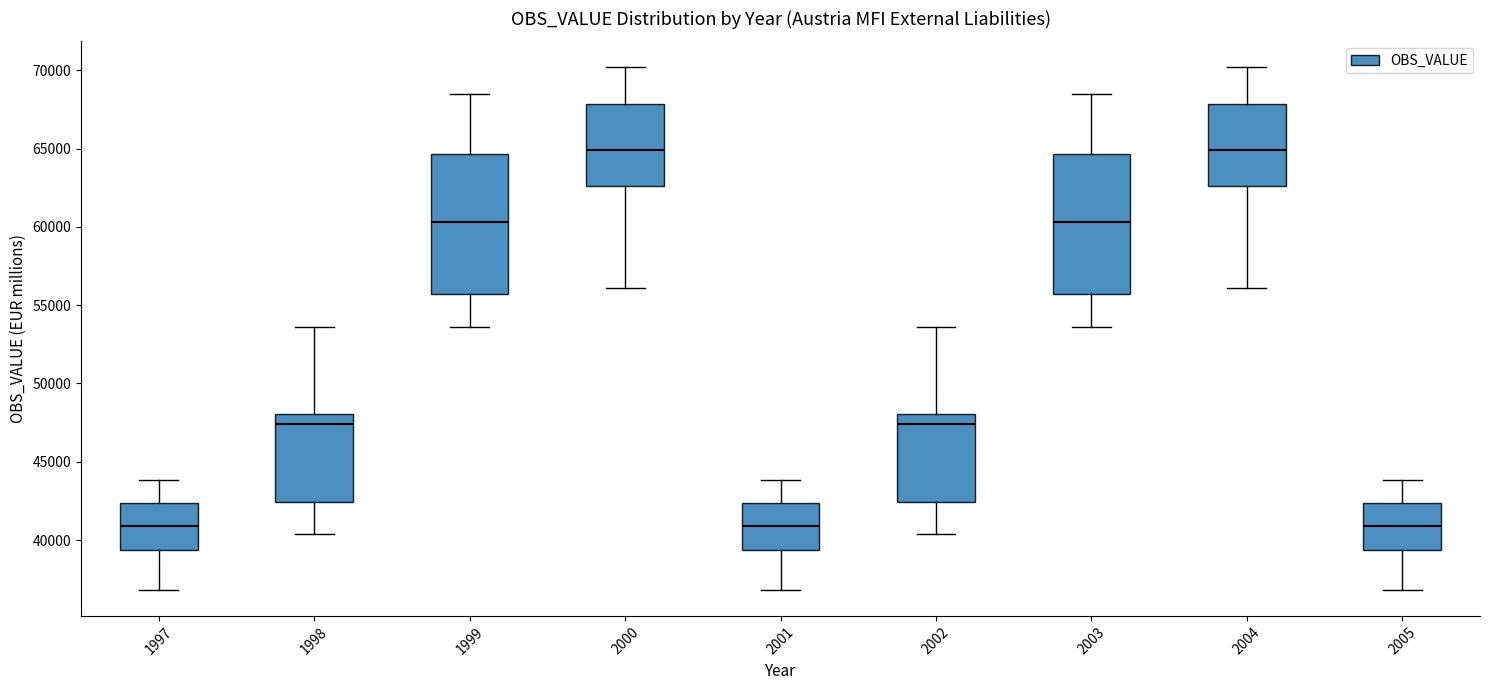

Where does the upper whisker of the box at x = 2001 end on the y-axis? The values are not printed on the chart, so give them approximately, as read against the axis.

44000